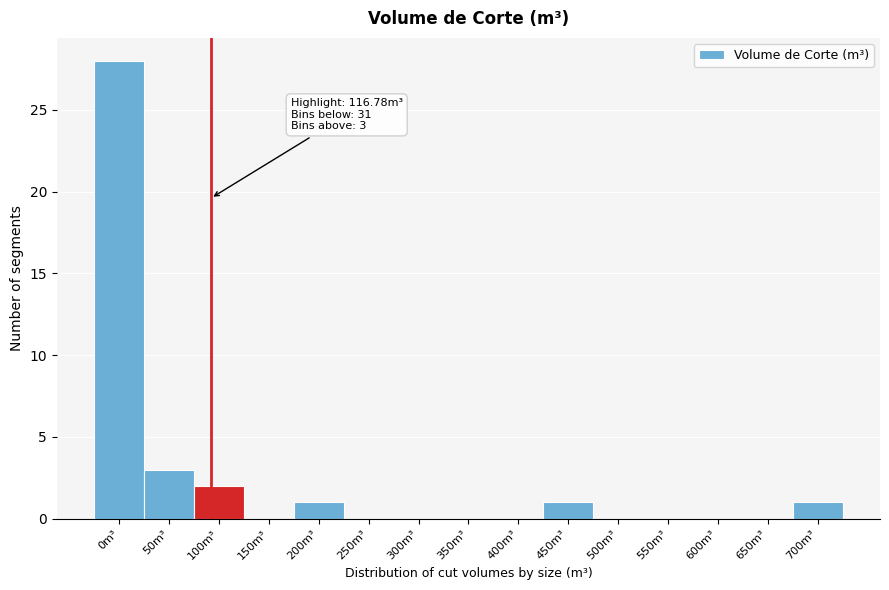

Reading left to right, what are all the values shown in this chart?

0m³=28	50m³=3	100m³=2	150m³=0	200m³=1	250m³=0	300m³=0	350m³=0	400m³=0	450m³=1	500m³=0	550m³=0	600m³=0	650m³=0	700m³=1